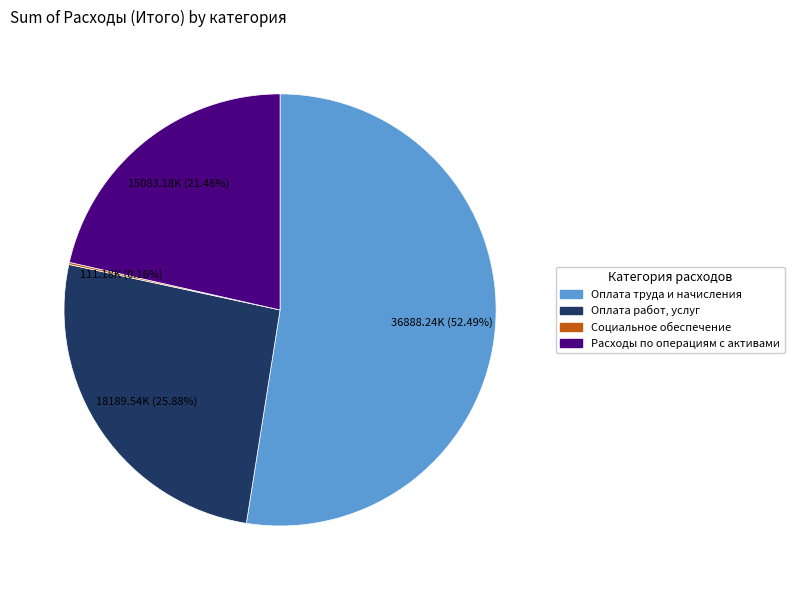

Which slice is the largest?

Оплата труда и начисления